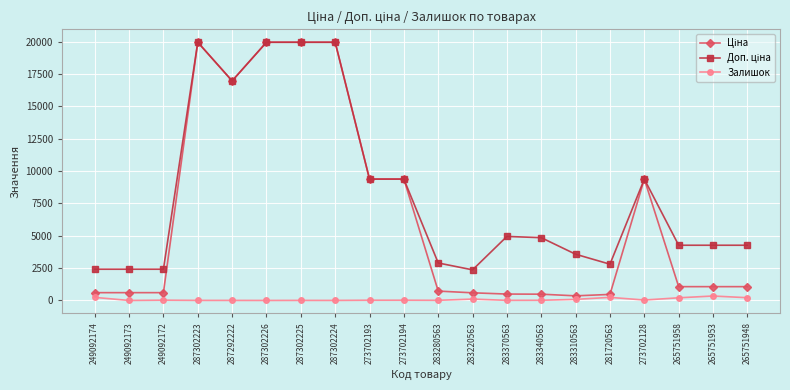

True or false: Залишок has more than 2 points higher than both neighbors.

True